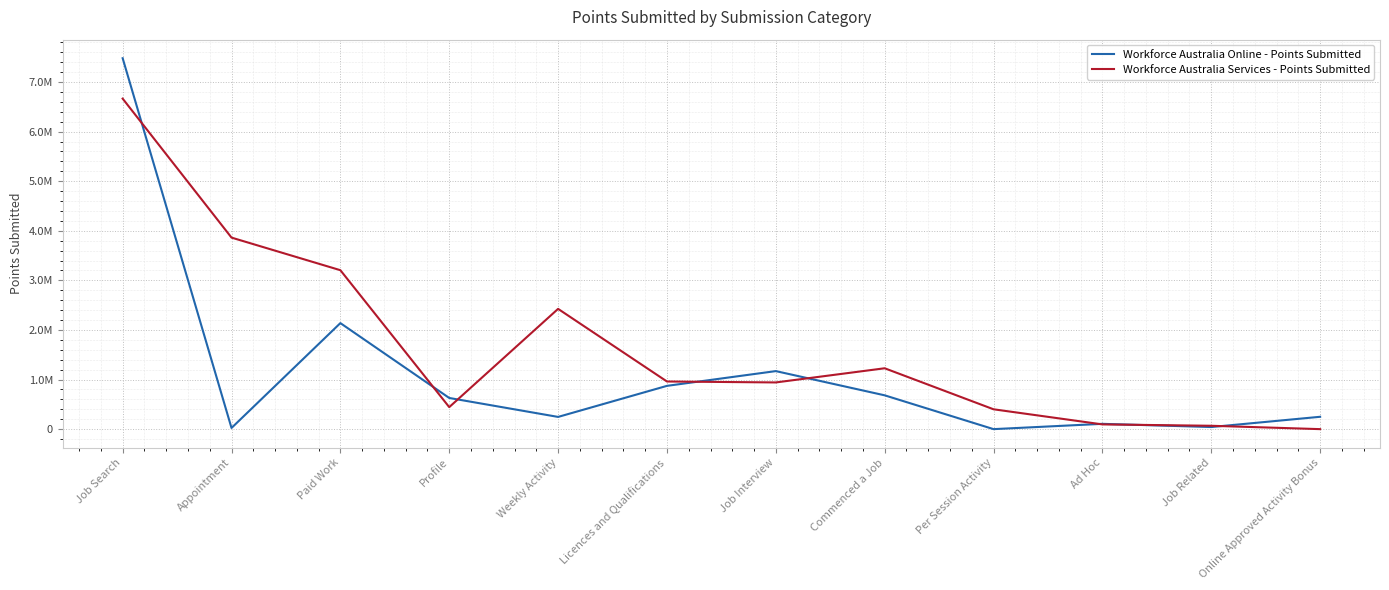

Is this an area chart (filled region under the line)?

No